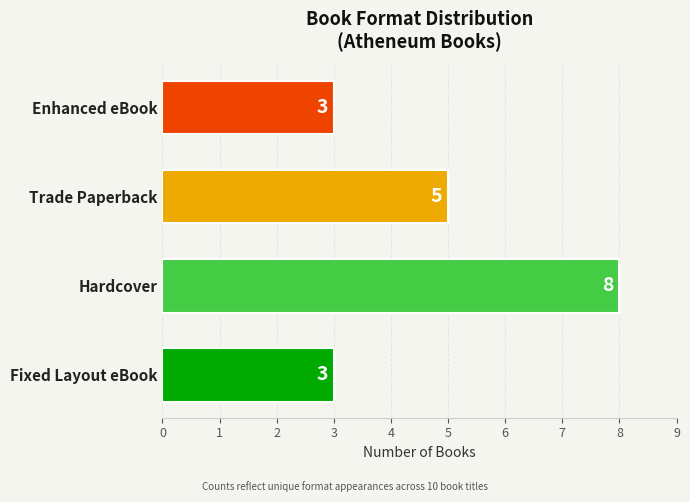

What value does the data have at Enhanced eBook?

3